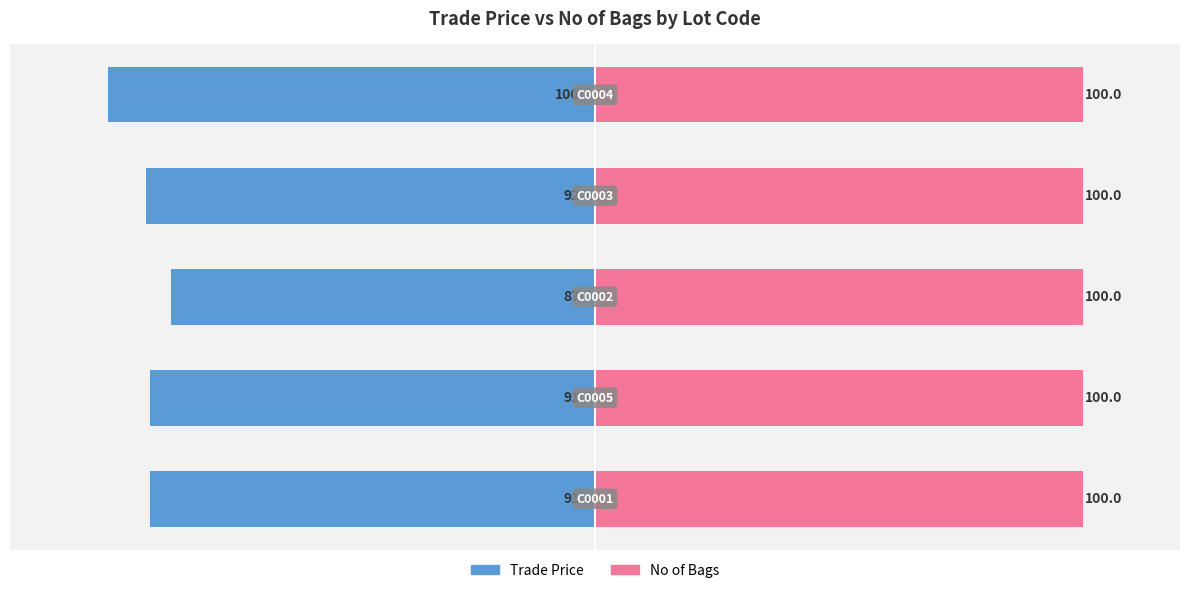

How many data points does each series have?

5